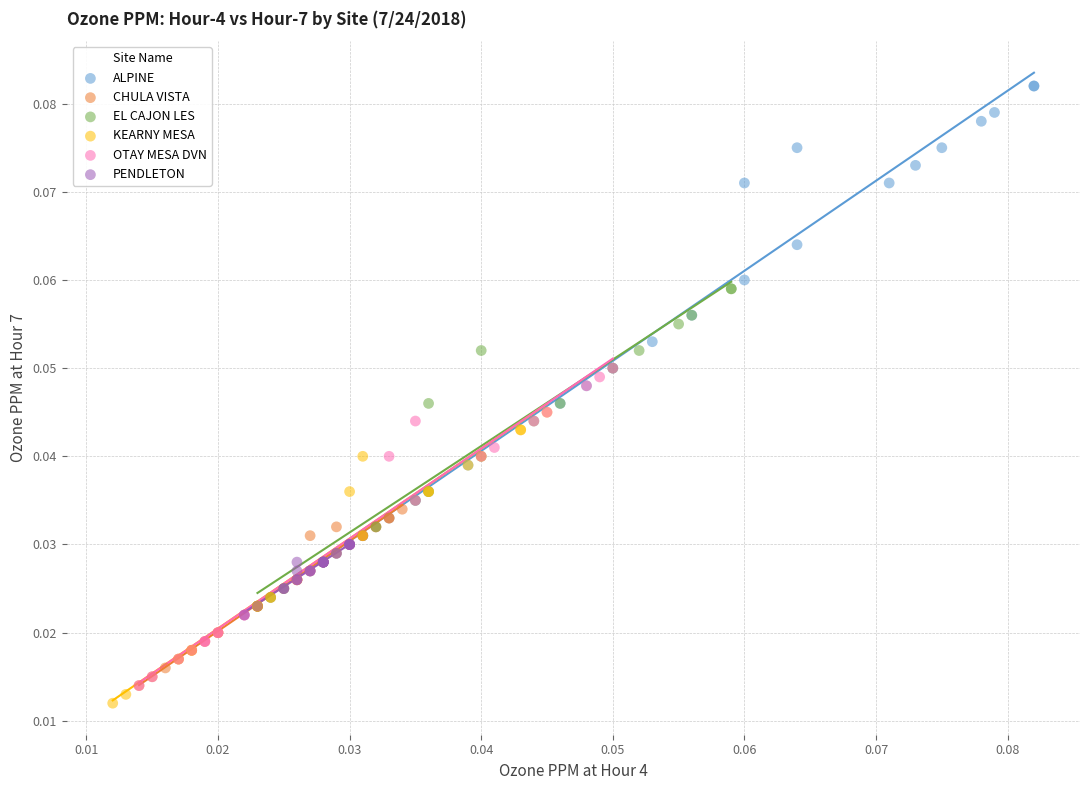

Which series has the largest Y range (max minus min)?

ALPINE